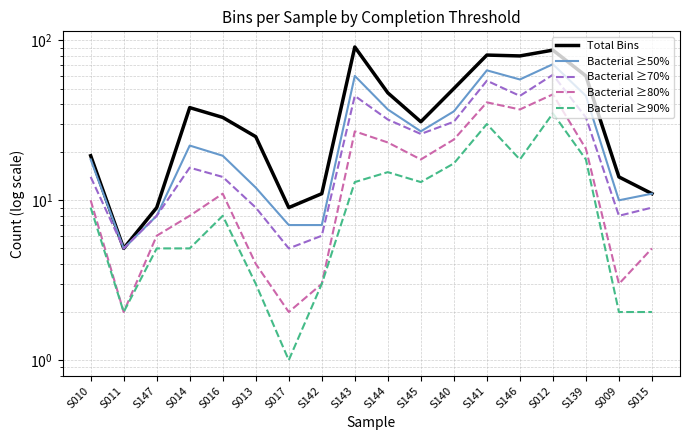

Which series has the largest total across all categories?

Total Bins